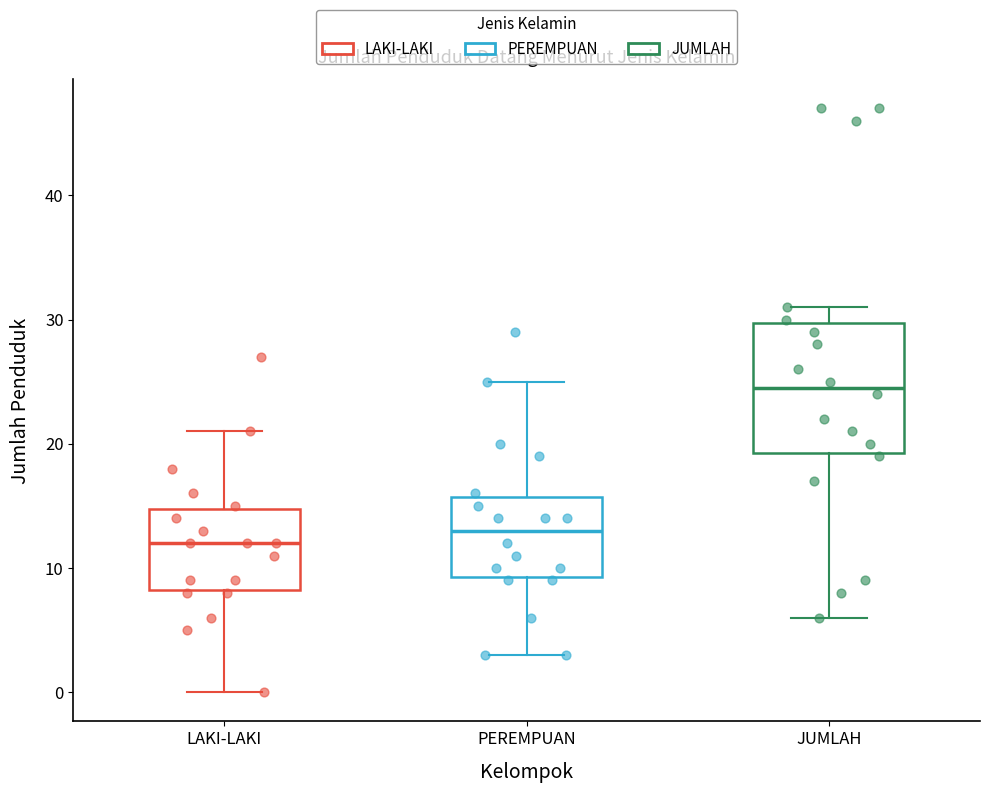

Where is the lower edge of the box for LAKI-LAKI on the y-axis? The values are not printed on the chart, so give them approximately, as read against the axis.

8